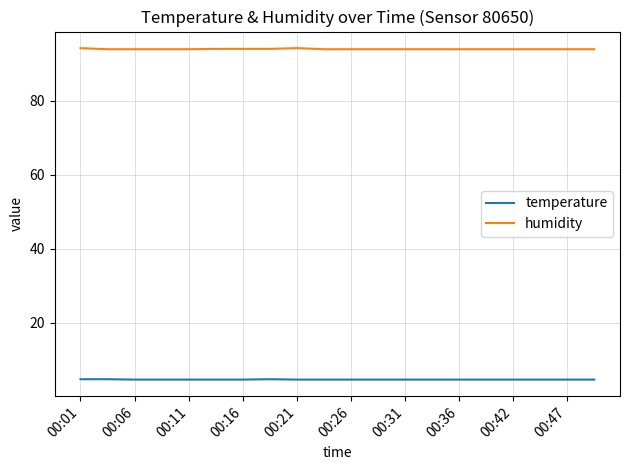

Which series has the largest total across all categories?

humidity